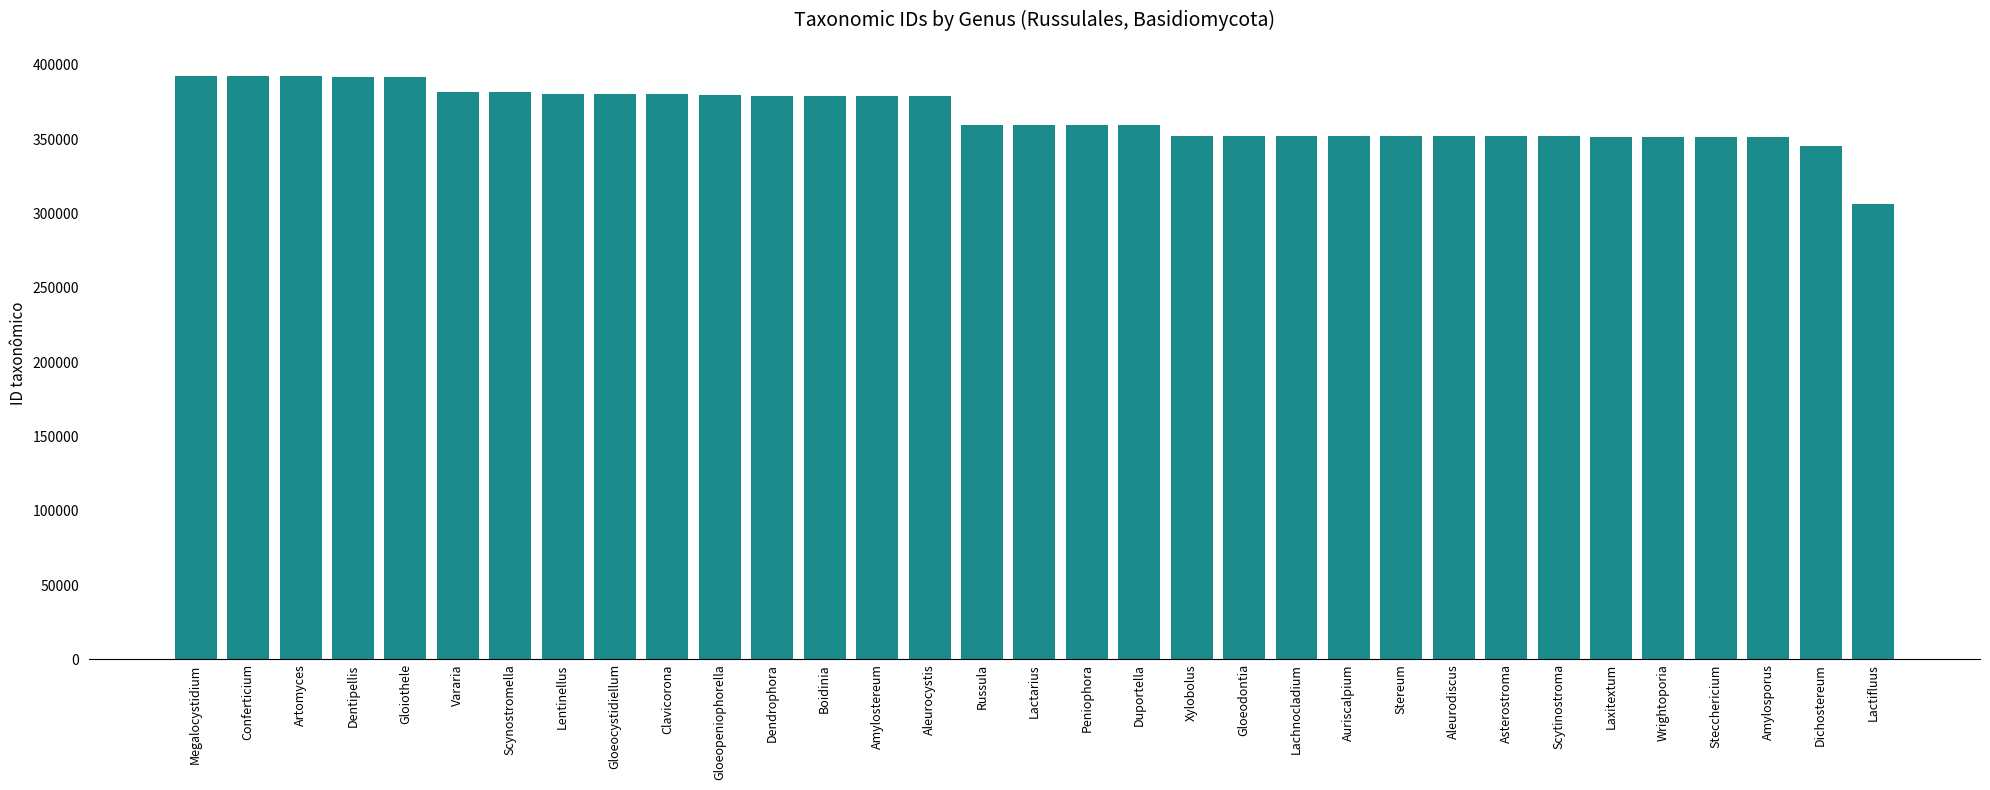

At which category does the chart reach its minimum across all series?

Lactifluus